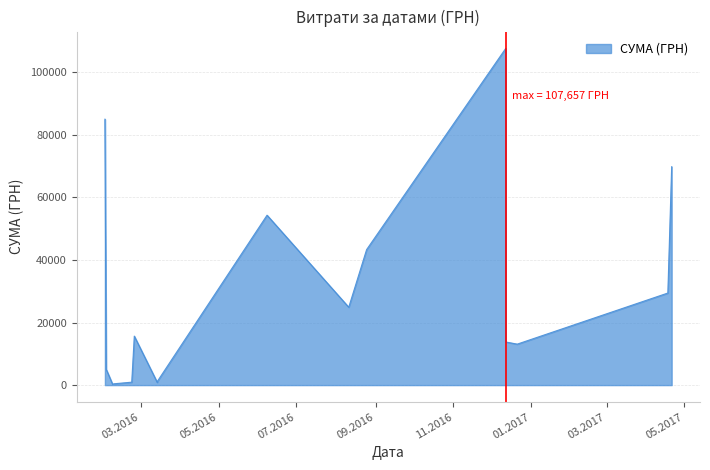

Approximately how many times larger is the value at 21.12.2016 compared to 21.04.2017?

0.2